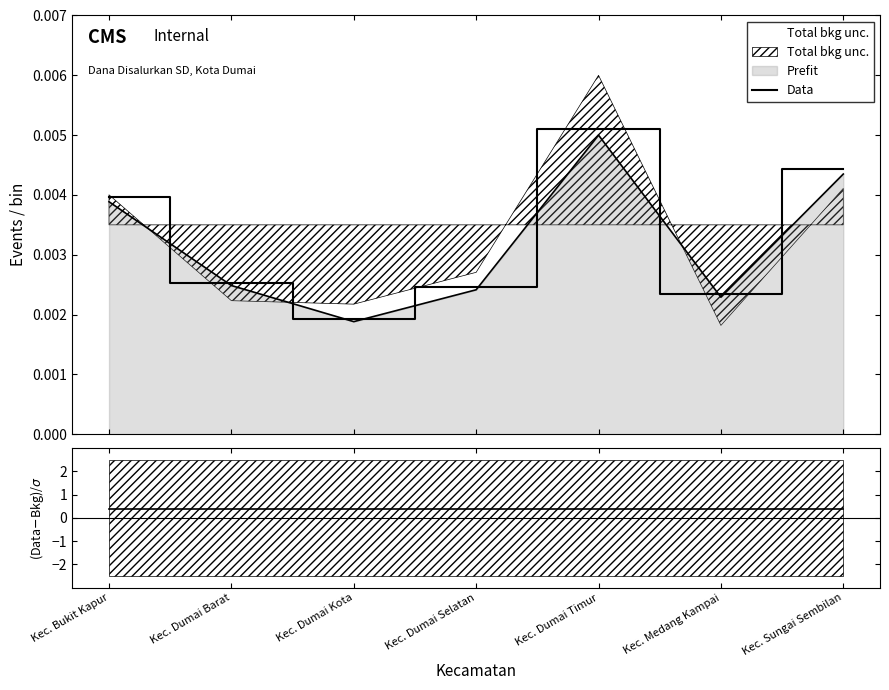

Where is the data nearest to the value 0?

Kec. Dumai Kota